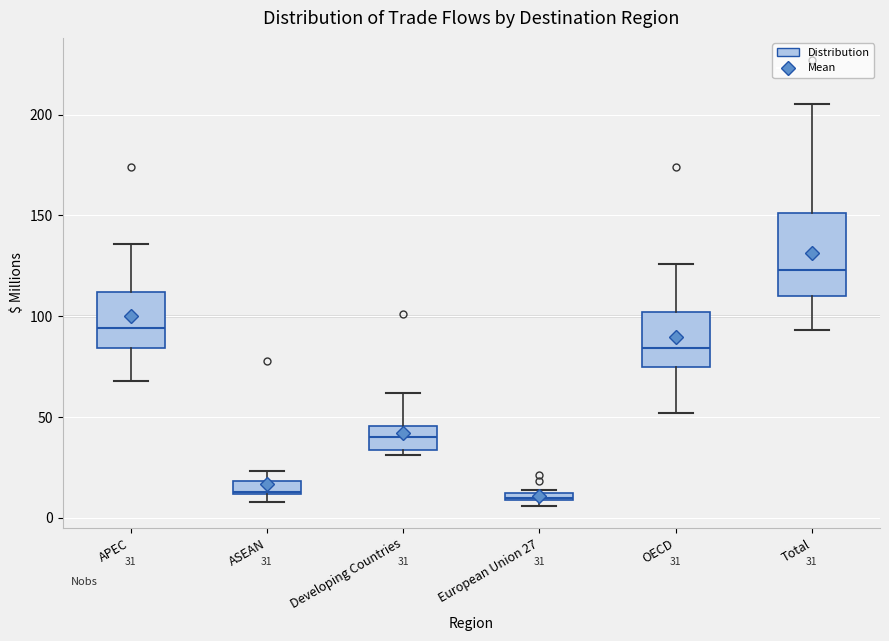

Comparing the boxes themselves (not the whiskers), which one is the tallest?

Total